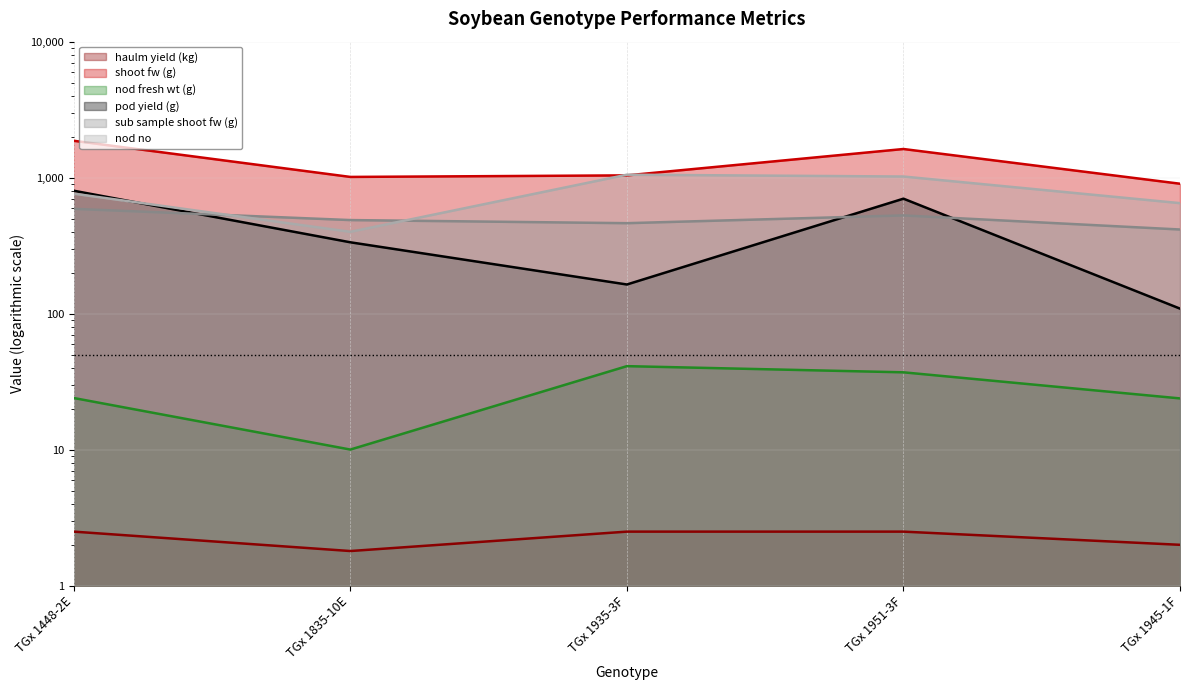

What is the sum of all shoot fw (g) values?

6449.0